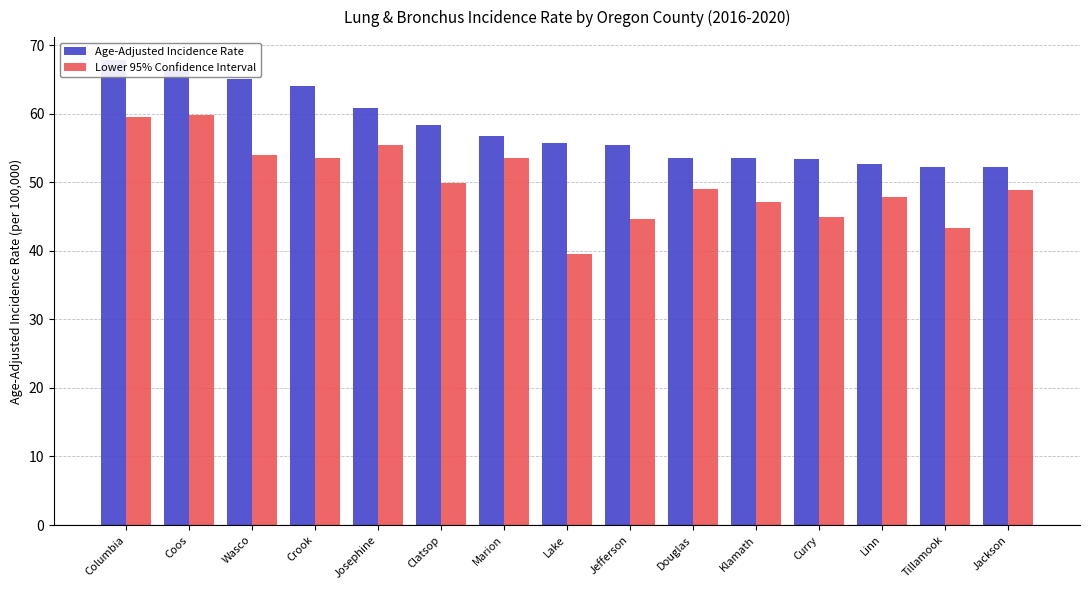

Reading left to right, what are all the values shown in this chart?

Age-Adjusted Incidence Rate: 67.8	66.4	65.1	64.1	60.9	58.3	56.7	55.8	55.4	53.6	53.5	53.4	52.7	52.3	52.3
Lower 95% Confidence Interval: 59.6	59.8	54.0	53.6	55.5	49.9	53.5	39.6	44.7	49.0	47.2	44.9	47.9	43.4	48.9